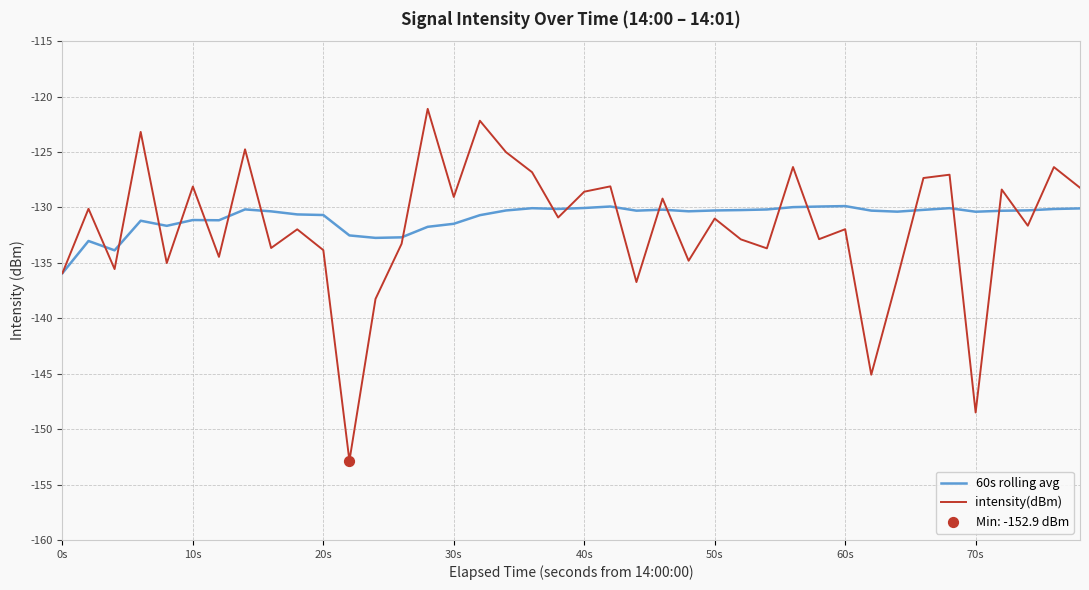

List the series in order of their peak value, lowest first.

60s rolling avg, intensity(dBm)